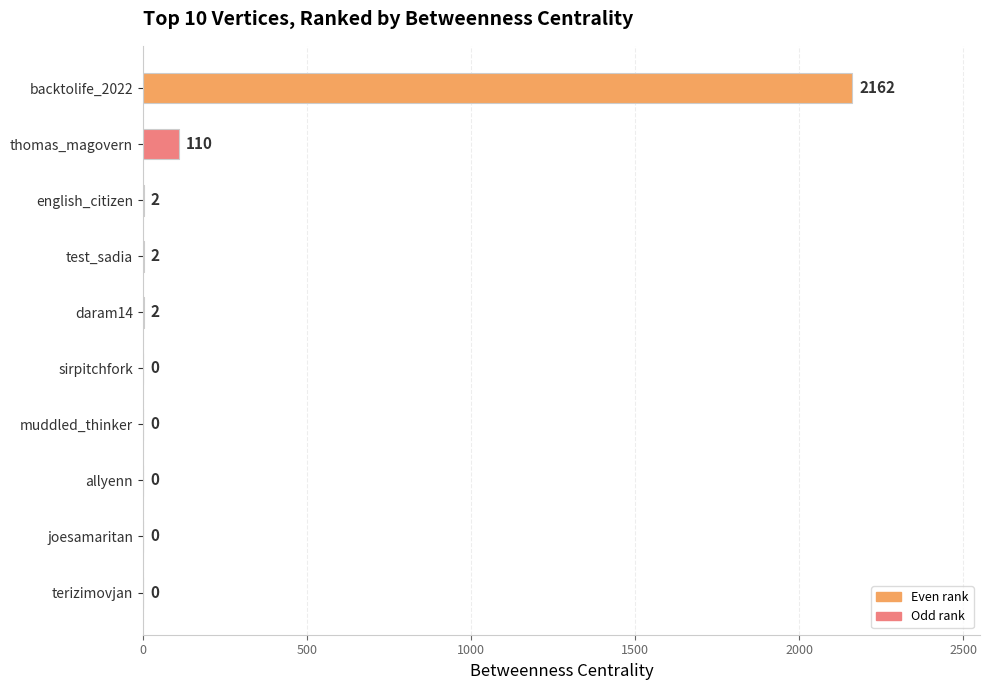

Is it true that the value at allyenn is 816?

False